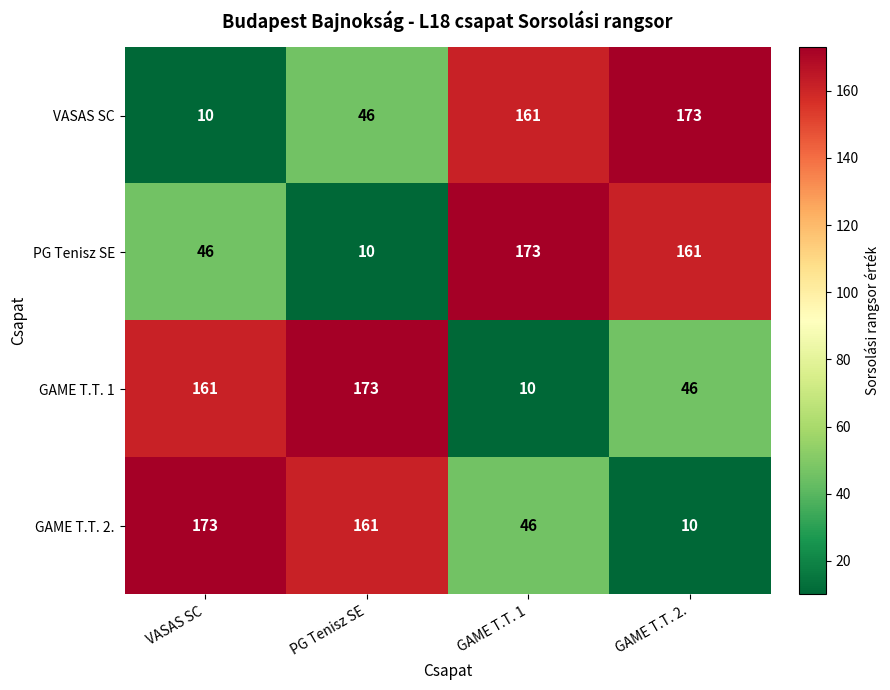

At which label does GAME T.T. 2. first exceed 161?

VASAS SC